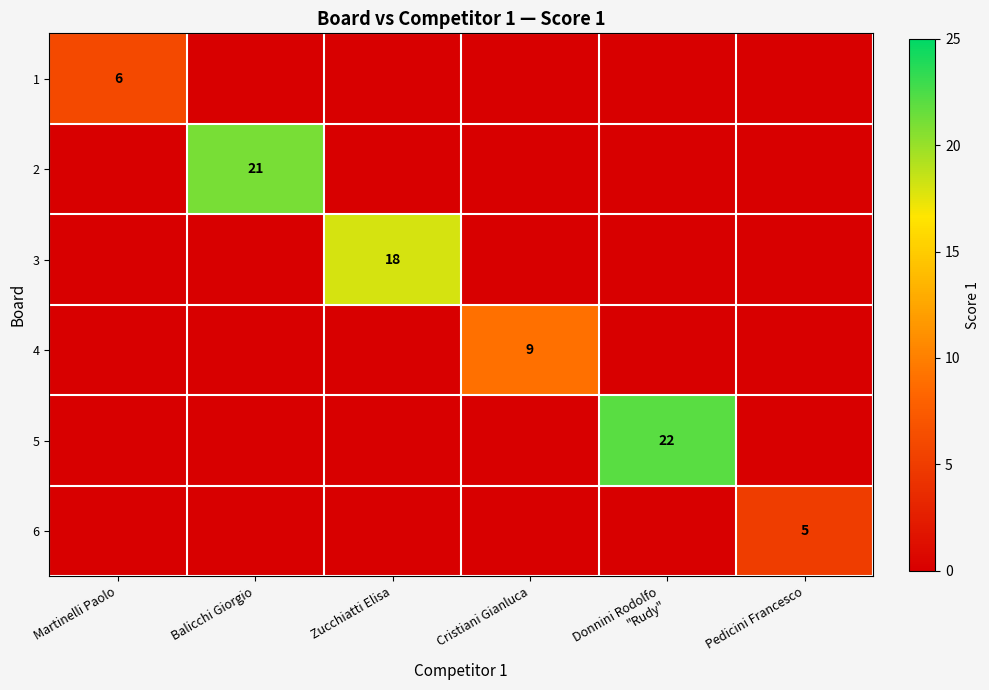

Between Martinelli Paolo and Cristiani Gianluca, which series saw the biggest shift?

4